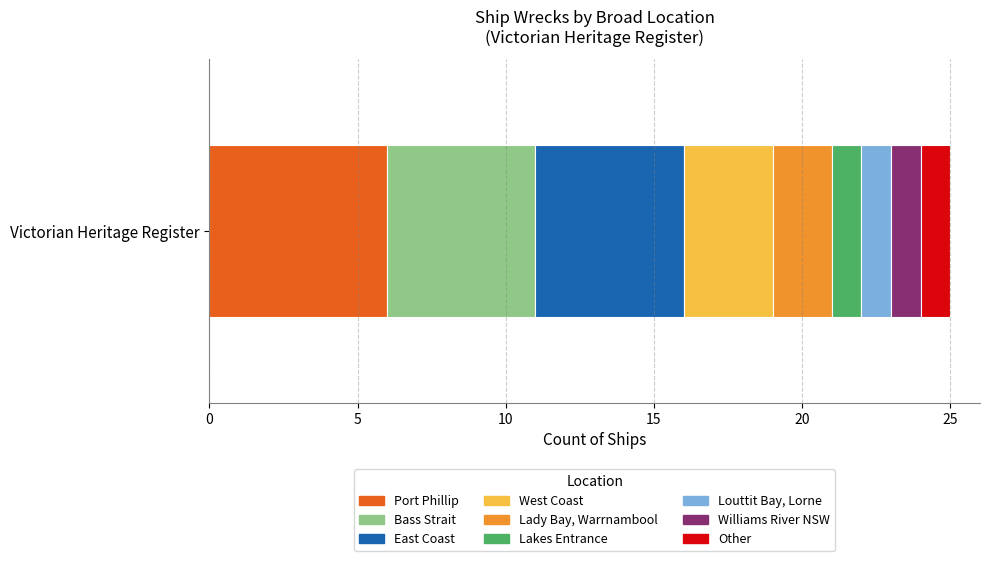

The Port Phillip series shows 3 at Victorian Heritage Register. True or false?

False